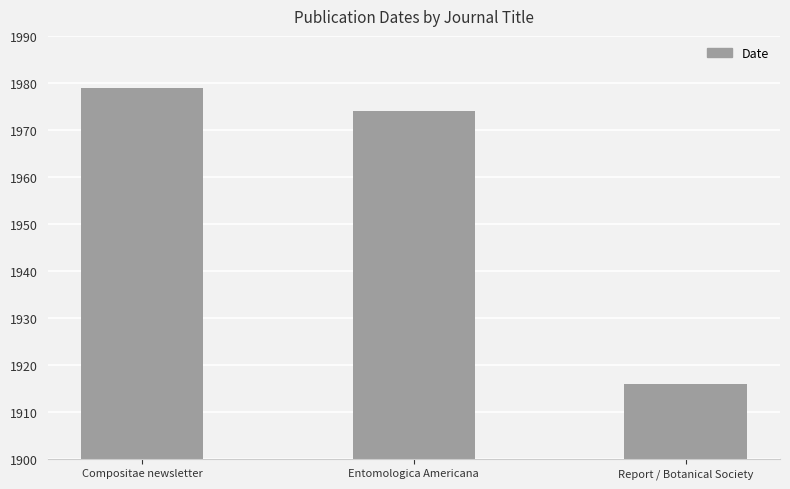

What is the value of the 2nd bar from the left?

1974